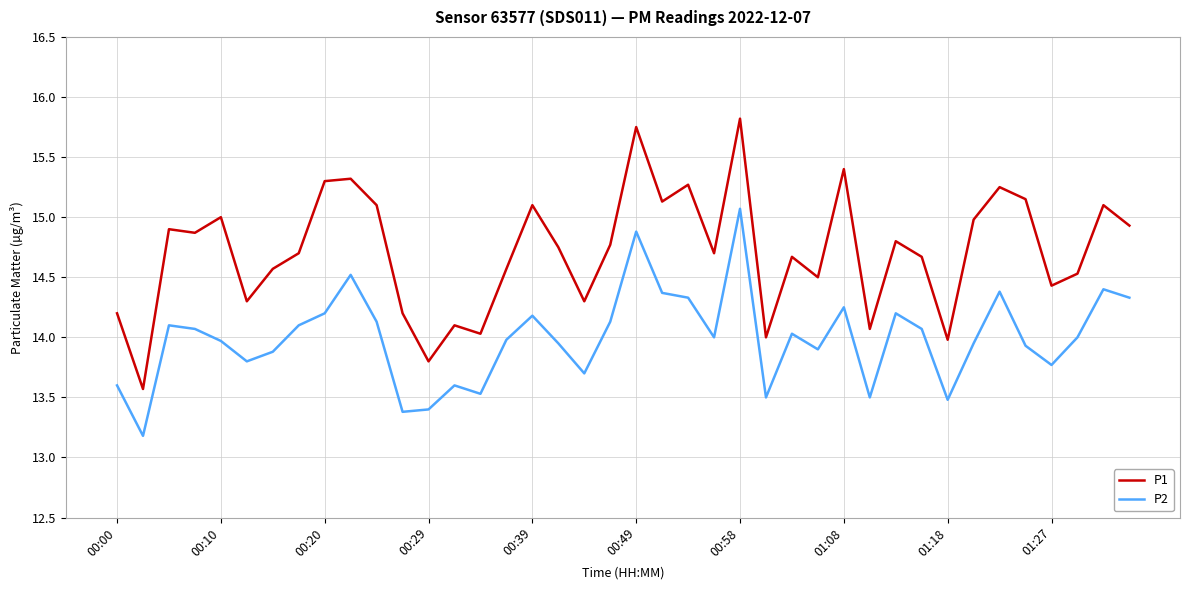

Rank the series by their average value, from lowest to highest.

P2, P1